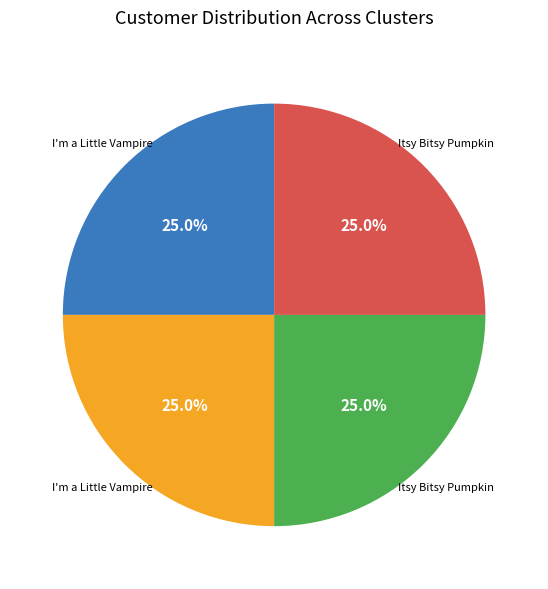

Is there a majority slice in this chart?

No